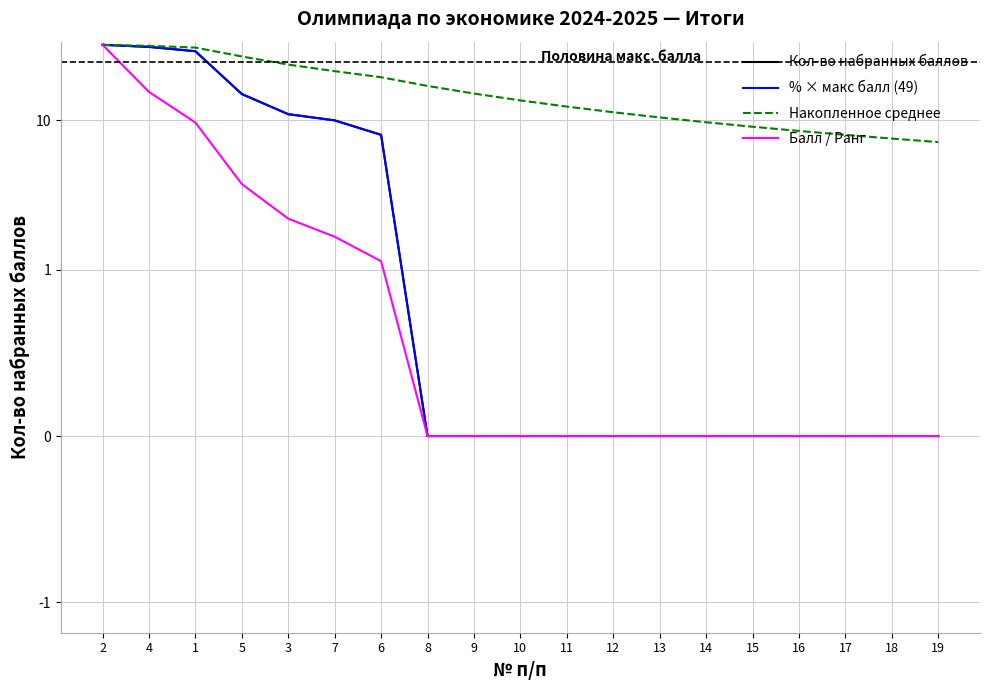

How many series are shown in this chart?

4